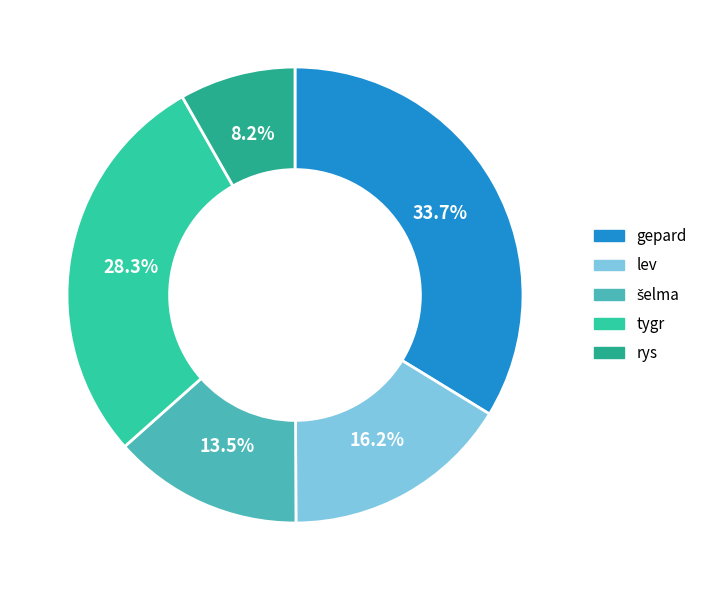

Which slice is the smallest?

rys